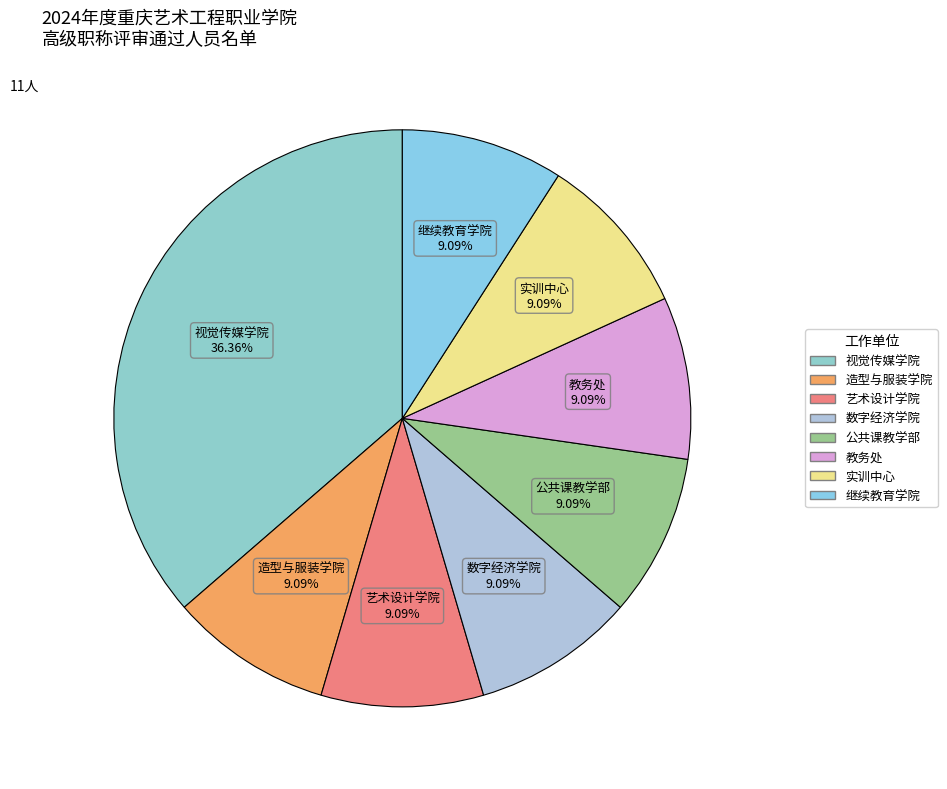

How many slices are in this pie chart?

8